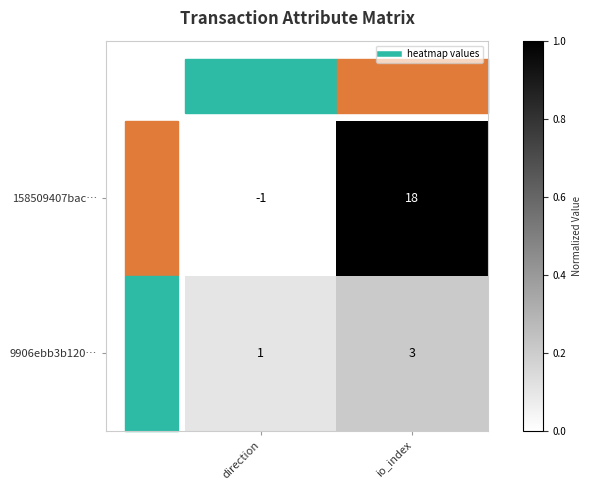

What is the total value across all series at io_index?

21